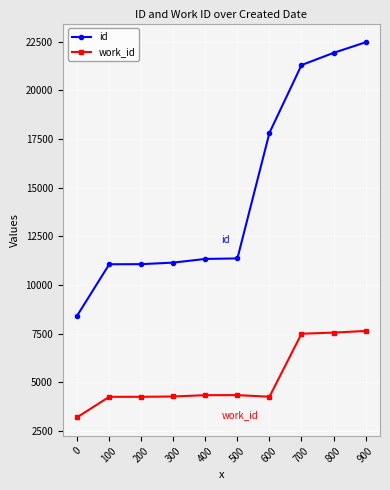

Between 400 and 800, which series saw the biggest shift?

id